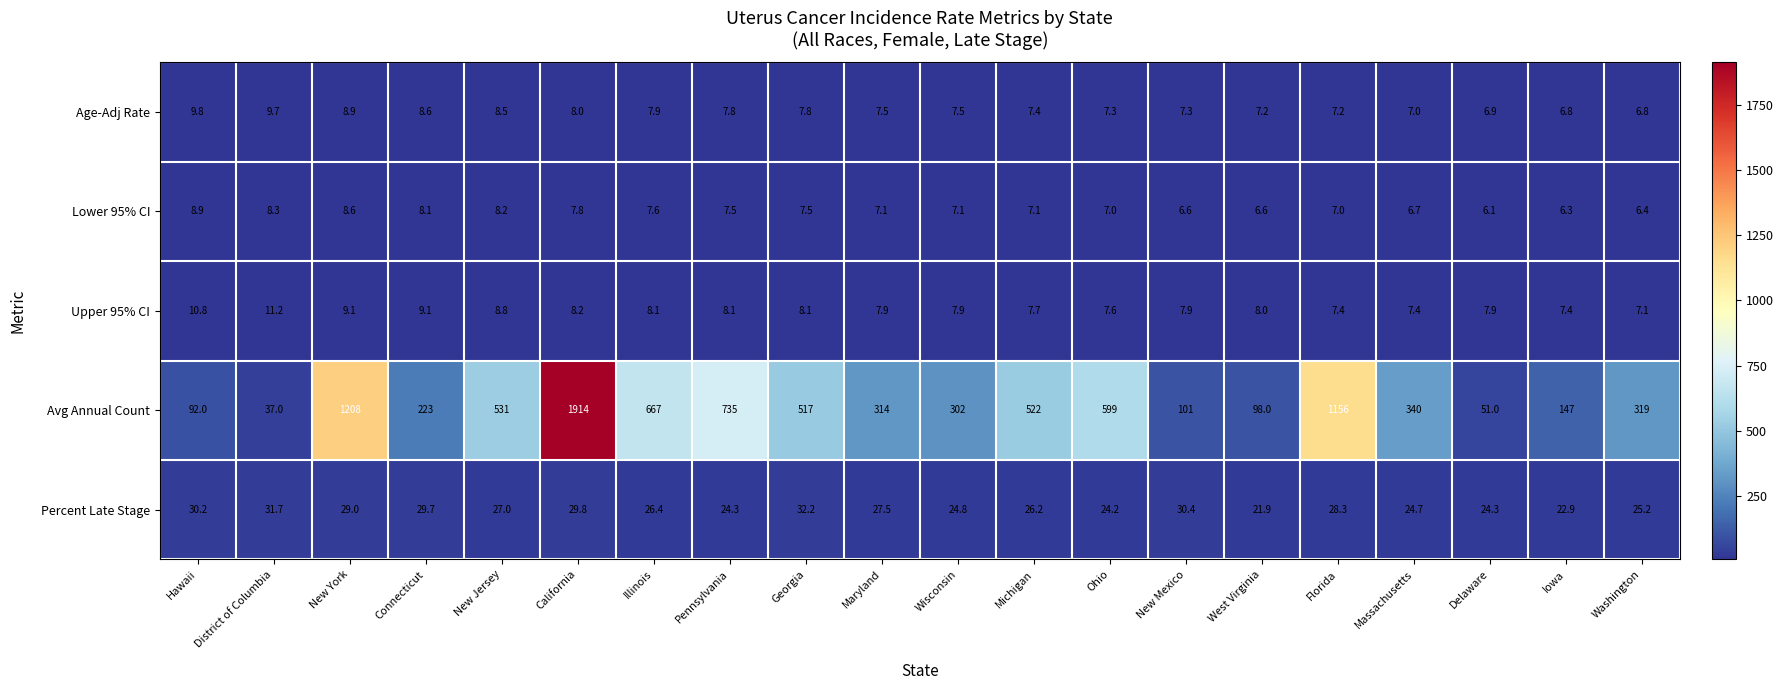

What is the approximate value of Upper 95% CI at Pennsylvania?

8.1